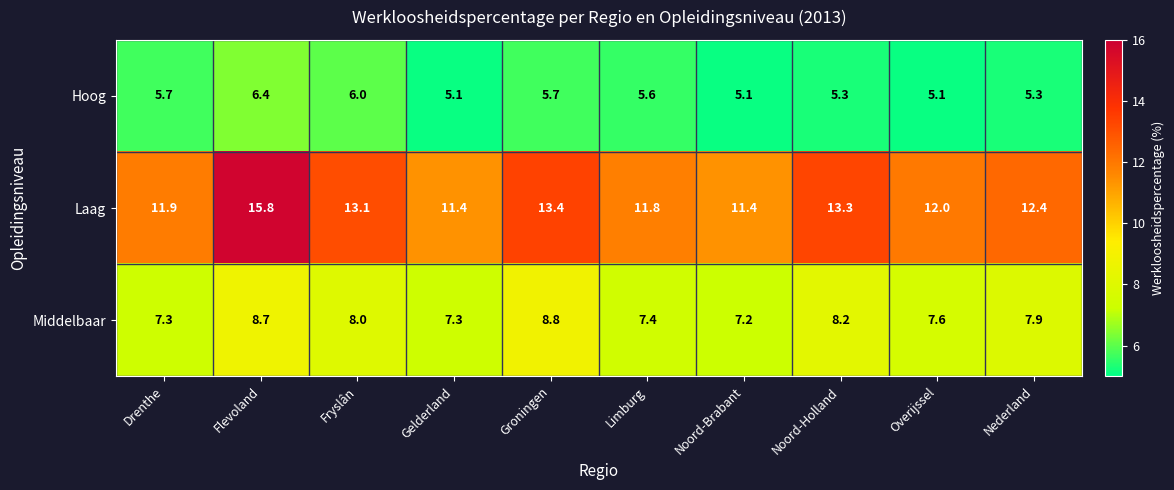

What is the greatest value displayed?

15.8